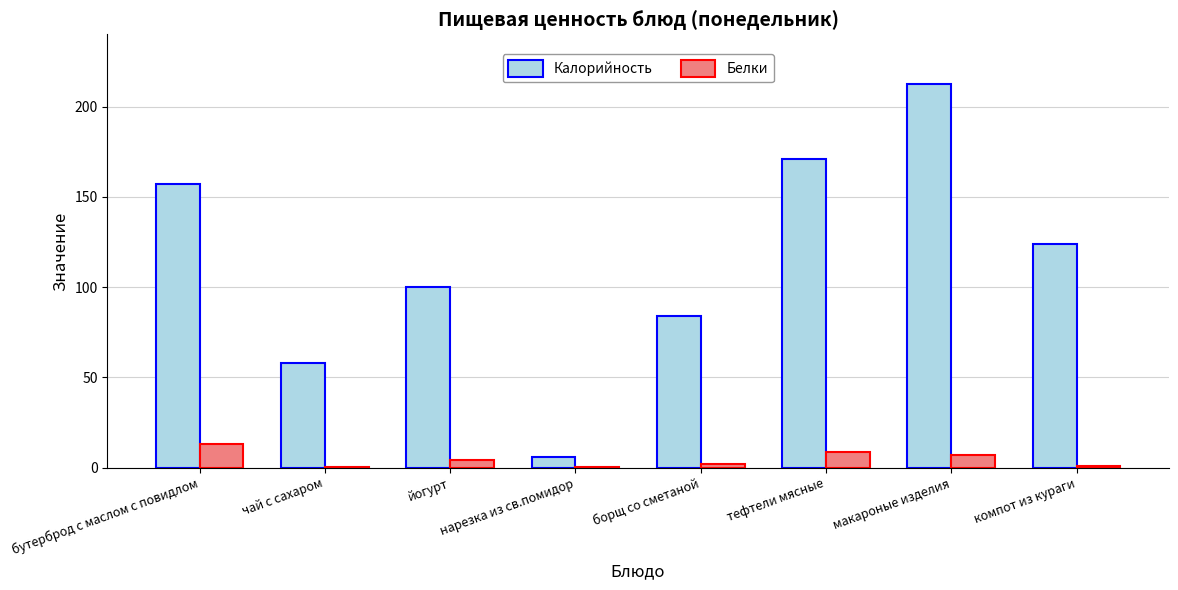

What is the maximum value for Белки?

13.0